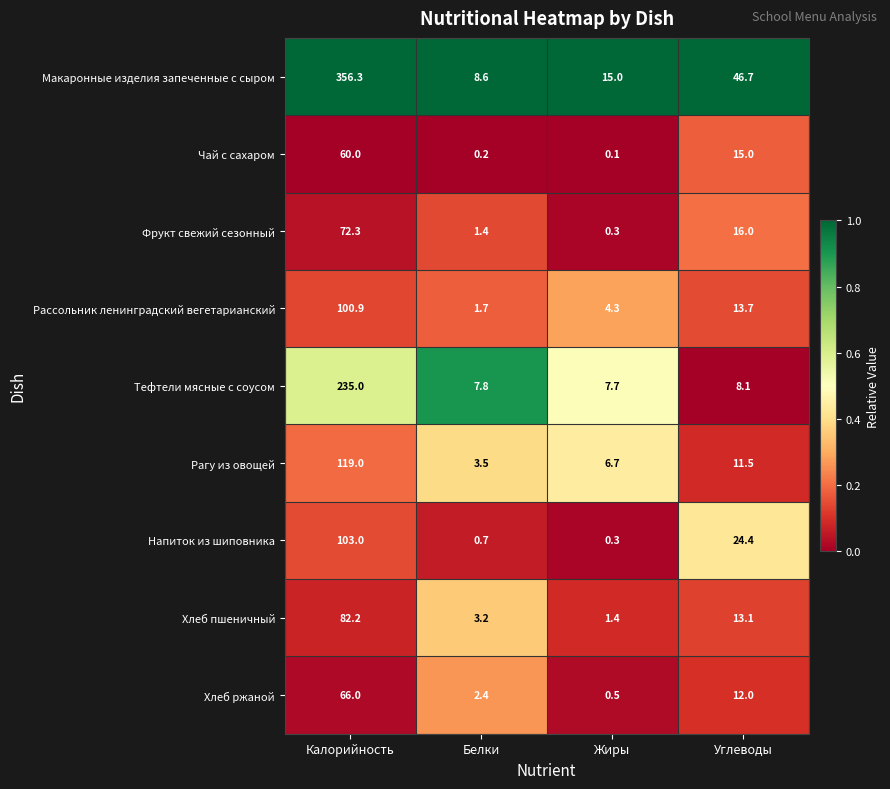

What is the highest value of the Напиток из шиповника series?

103.0